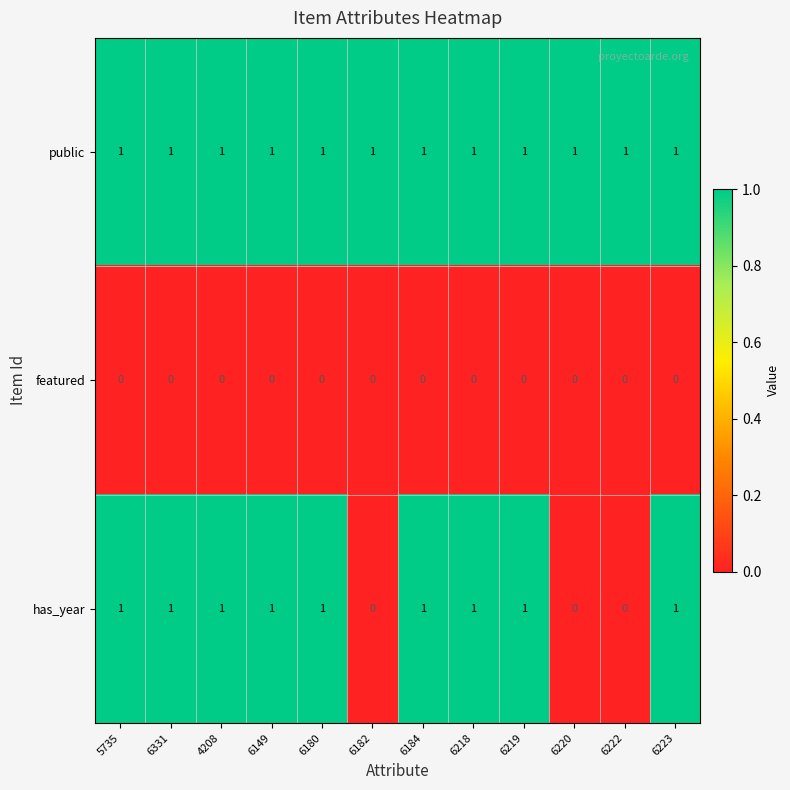

Rank the series by their average value, from lowest to highest.

featured, has_year, public